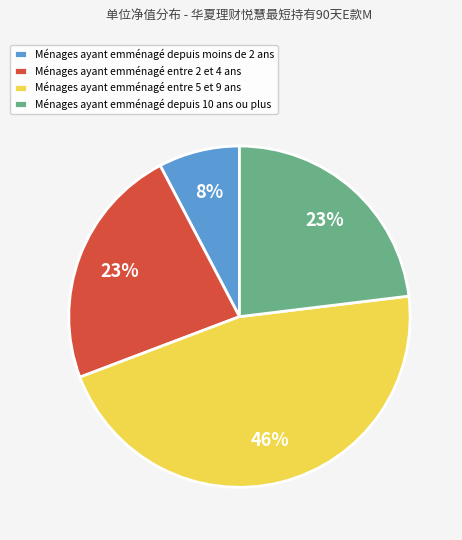

To the nearest percent, what is the combined percentage of Ménages ayant emménagé entre 2 et 4 ans and Ménages ayant emménagé depuis 10 ans ou plus?

46%